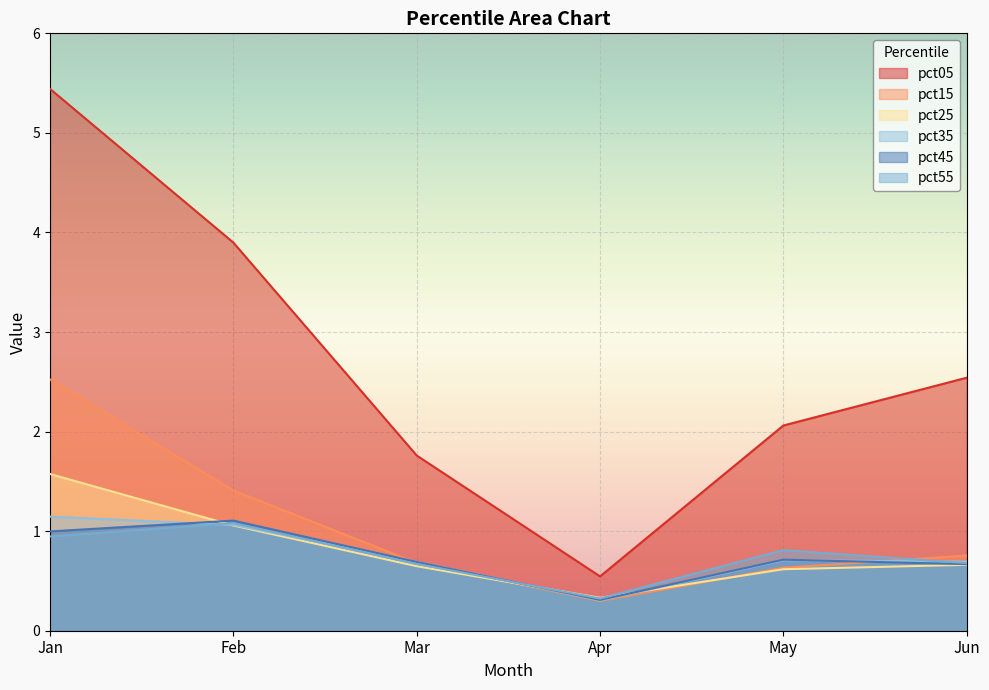

Which series changed the most between Feb and Apr?

pct05